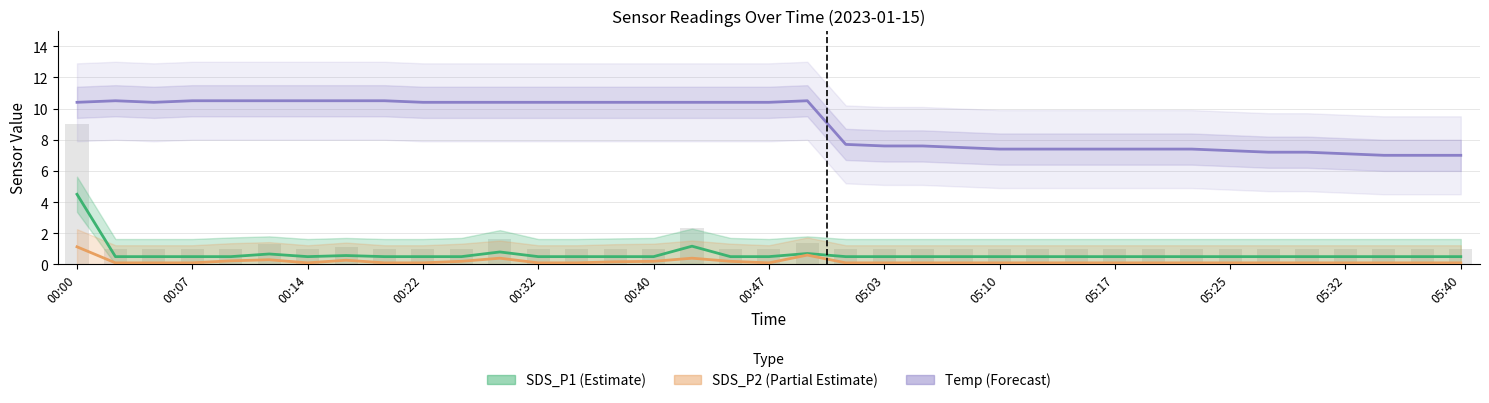

How many distinct data groups are displayed?

3